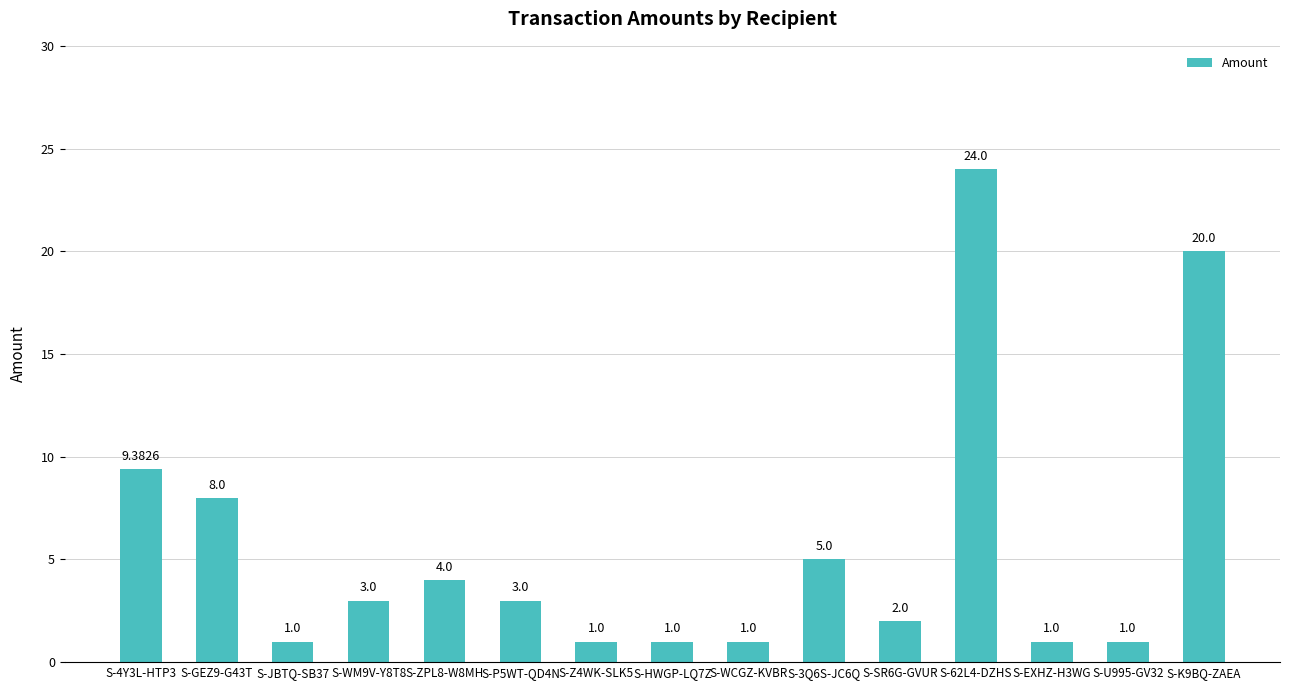

Are the bars horizontal?

No